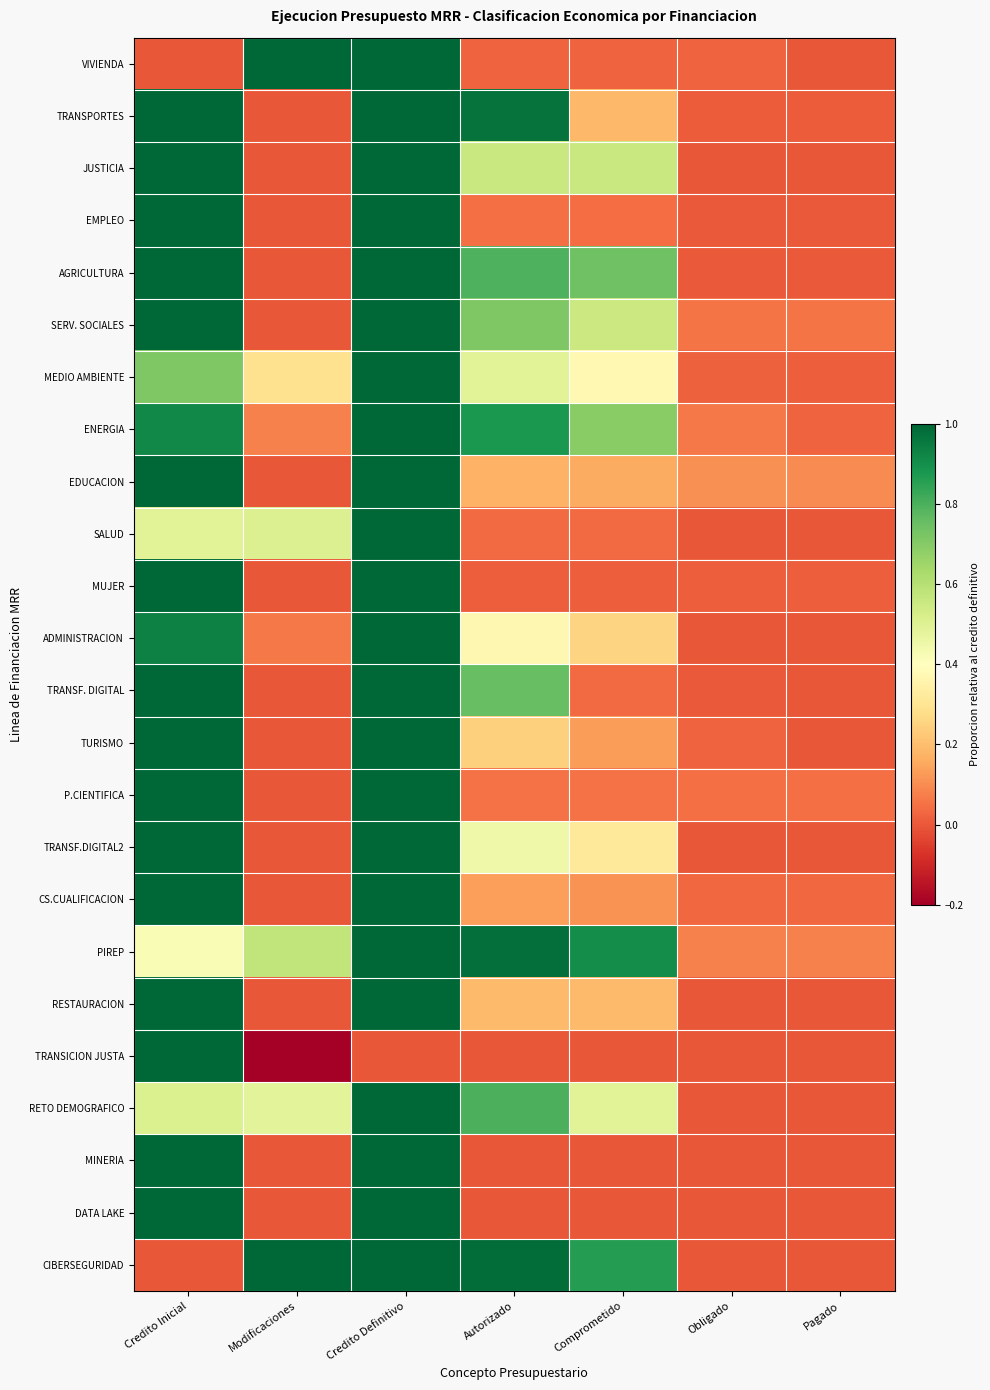

Reading left to right, extract all data points from this chart.

VIVIENDA: Credito Inicial=0.0	Modificaciones=1.0	Credito Definitivo=1.0	Autorizado=0.0	Comprometido=0.0	Obligado=0.0	Pagado=0.0
TRANSPORTES: Credito Inicial=1.0	Modificaciones=0.0	Credito Definitivo=1.0	Autorizado=1.0	Comprometido=0.2	Obligado=0.0	Pagado=0.0
JUSTICIA: Credito Inicial=1.0	Modificaciones=0.0	Credito Definitivo=1.0	Autorizado=0.6	Comprometido=0.6	Obligado=0.0	Pagado=0.0
EMPLEO: Credito Inicial=1.0	Modificaciones=0.0	Credito Definitivo=1.0	Autorizado=0.0	Comprometido=0.0	Obligado=0.0	Pagado=0.0
AGRICULTURA: Credito Inicial=1.0	Modificaciones=0.0	Credito Definitivo=1.0	Autorizado=0.8	Comprometido=0.7	Obligado=0.0	Pagado=0.0
SERV. SOCIALES: Credito Inicial=1.0	Modificaciones=0.0	Credito Definitivo=1.0	Autorizado=0.7	Comprometido=0.6	Obligado=0.1	Pagado=0.1
MEDIO AMBIENTE: Credito Inicial=0.7	Modificaciones=0.3	Credito Definitivo=1.0	Autorizado=0.5	Comprometido=0.4	Obligado=0.0	Pagado=0.0
ENERGIA: Credito Inicial=0.9	Modificaciones=0.1	Credito Definitivo=1.0	Autorizado=0.9	Comprometido=0.7	Obligado=0.1	Pagado=0.0
EDUCACION: Credito Inicial=1.0	Modificaciones=0.0	Credito Definitivo=1.0	Autorizado=0.2	Comprometido=0.2	Obligado=0.1	Pagado=0.1
SALUD: Credito Inicial=0.5	Modificaciones=0.5	Credito Definitivo=1.0	Autorizado=0.0	Comprometido=0.0	Obligado=0.0	Pagado=0.0
MUJER: Credito Inicial=1.0	Modificaciones=0.0	Credito Definitivo=1.0	Autorizado=0.0	Comprometido=0.0	Obligado=0.0	Pagado=0.0
ADMINISTRACION: Credito Inicial=0.9	Modificaciones=0.1	Credito Definitivo=1.0	Autorizado=0.4	Comprometido=0.3	Obligado=0.0	Pagado=0.0
TRANSF. DIGITAL: Credito Inicial=1.0	Modificaciones=0.0	Credito Definitivo=1.0	Autorizado=0.8	Comprometido=0.0	Obligado=0.0	Pagado=0.0
TURISMO: Credito Inicial=1.0	Modificaciones=0.0	Credito Definitivo=1.0	Autorizado=0.2	Comprometido=0.1	Obligado=0.0	Pagado=0.0
P.CIENTIFICA: Credito Inicial=1.0	Modificaciones=0.0	Credito Definitivo=1.0	Autorizado=0.0	Comprometido=0.0	Obligado=0.0	Pagado=0.0
TRANSF.DIGITAL2: Credito Inicial=1.0	Modificaciones=0.0	Credito Definitivo=1.0	Autorizado=0.5	Comprometido=0.3	Obligado=0.0	Pagado=0.0
CS.CUALIFICACION: Credito Inicial=1.0	Modificaciones=0.0	Credito Definitivo=1.0	Autorizado=0.1	Comprometido=0.1	Obligado=0.0	Pagado=0.0
PIREP: Credito Inicial=0.4	Modificaciones=0.6	Credito Definitivo=1.0	Autorizado=1.0	Comprometido=0.9	Obligado=0.1	Pagado=0.1
RESTAURACION: Credito Inicial=1.0	Modificaciones=0.0	Credito Definitivo=1.0	Autorizado=0.2	Comprometido=0.2	Obligado=0.0	Pagado=0.0
TRANSICION JUSTA: Credito Inicial=1.0	Modificaciones=-1.0	Credito Definitivo=0.0	Autorizado=0.0	Comprometido=0.0	Obligado=0.0	Pagado=0.0
RETO DEMOGRAFICO: Credito Inicial=0.5	Modificaciones=0.5	Credito Definitivo=1.0	Autorizado=0.8	Comprometido=0.5	Obligado=0.0	Pagado=0.0
MINERIA: Credito Inicial=1.0	Modificaciones=0.0	Credito Definitivo=1.0	Autorizado=0.0	Comprometido=0.0	Obligado=0.0	Pagado=0.0
DATA LAKE: Credito Inicial=1.0	Modificaciones=0.0	Credito Definitivo=1.0	Autorizado=0.0	Comprometido=0.0	Obligado=0.0	Pagado=0.0
CIBERSEGURIDAD: Credito Inicial=0.0	Modificaciones=1.0	Credito Definitivo=1.0	Autorizado=1.0	Comprometido=0.9	Obligado=0.0	Pagado=0.0